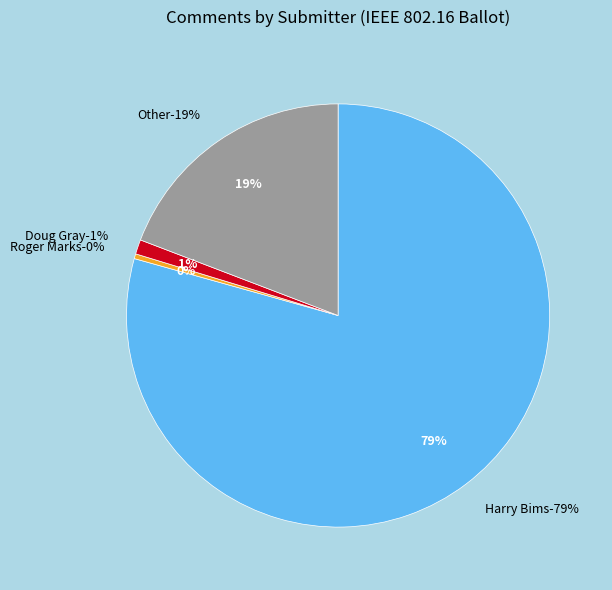

Which slice is the smallest?

Roger Marks